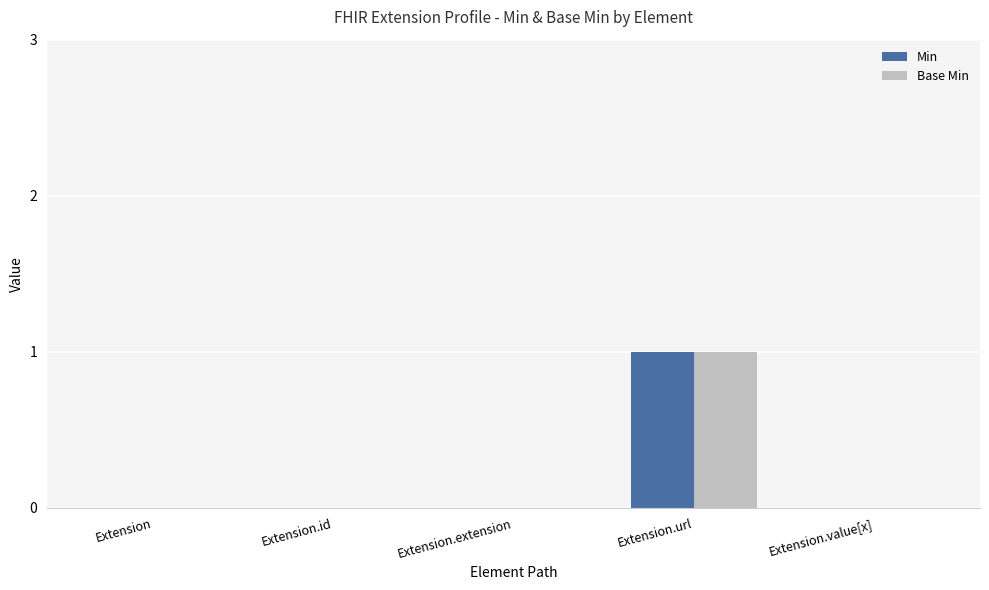

Does the chart contain stacked bars?

No